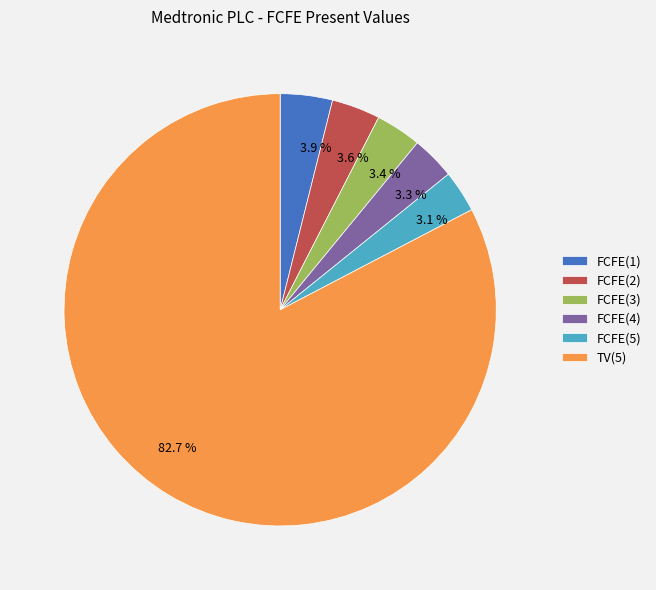

Count the number of slices in the pie.

6